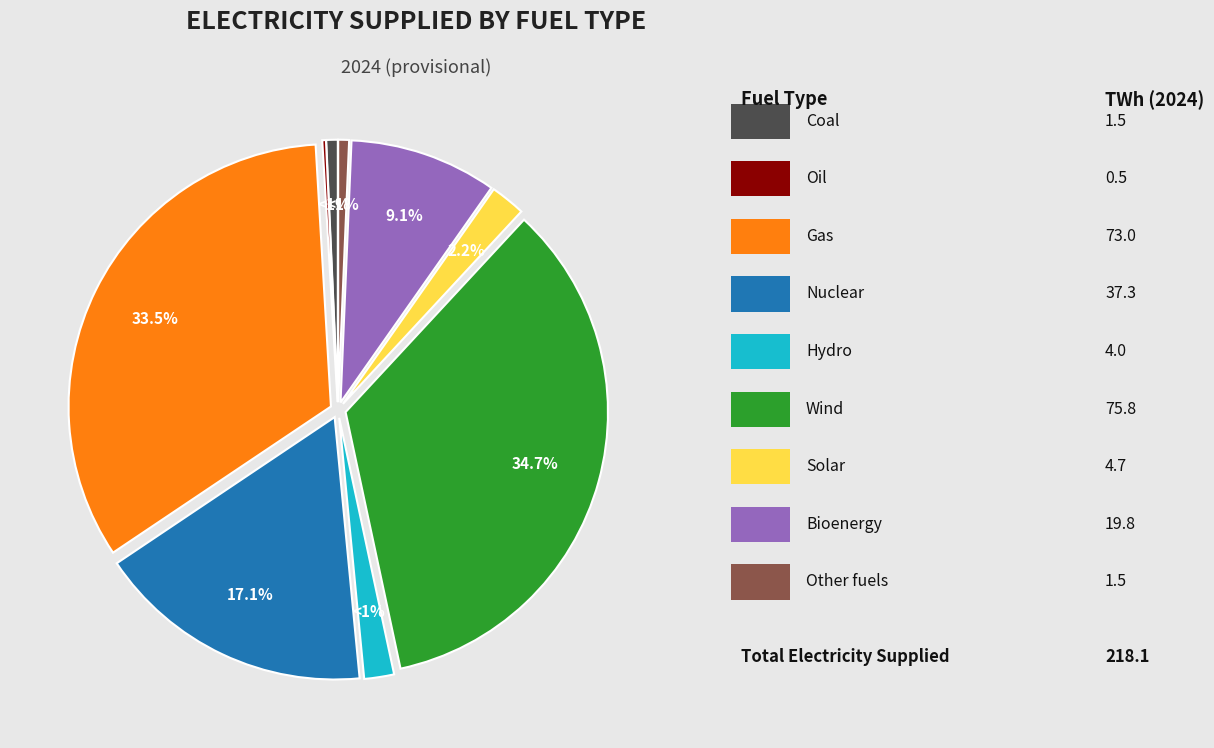

To the nearest percent, what percentage of the pie is Hydro?

2%